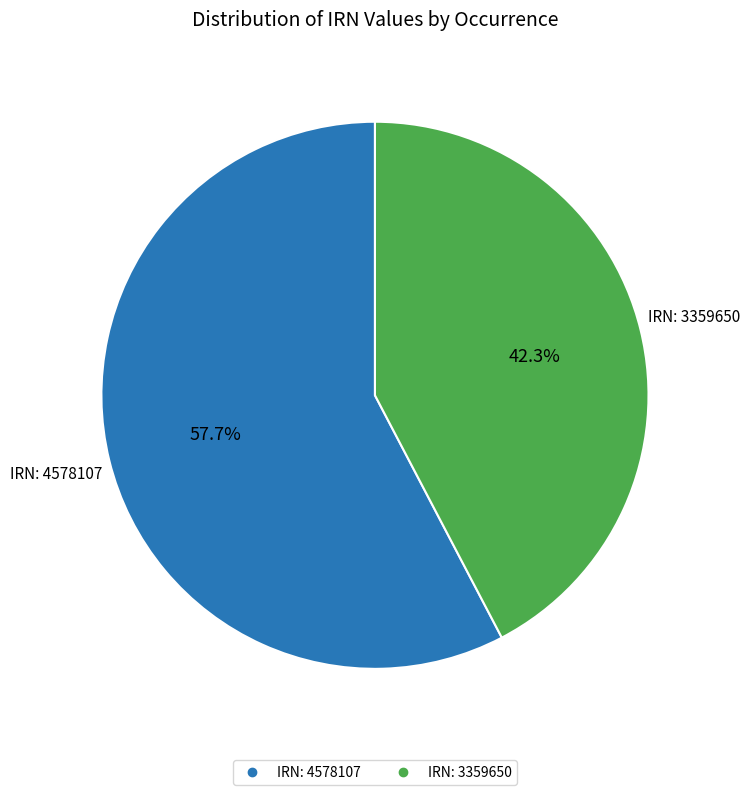

Is there any slice that represents more than half of the pie?

Yes